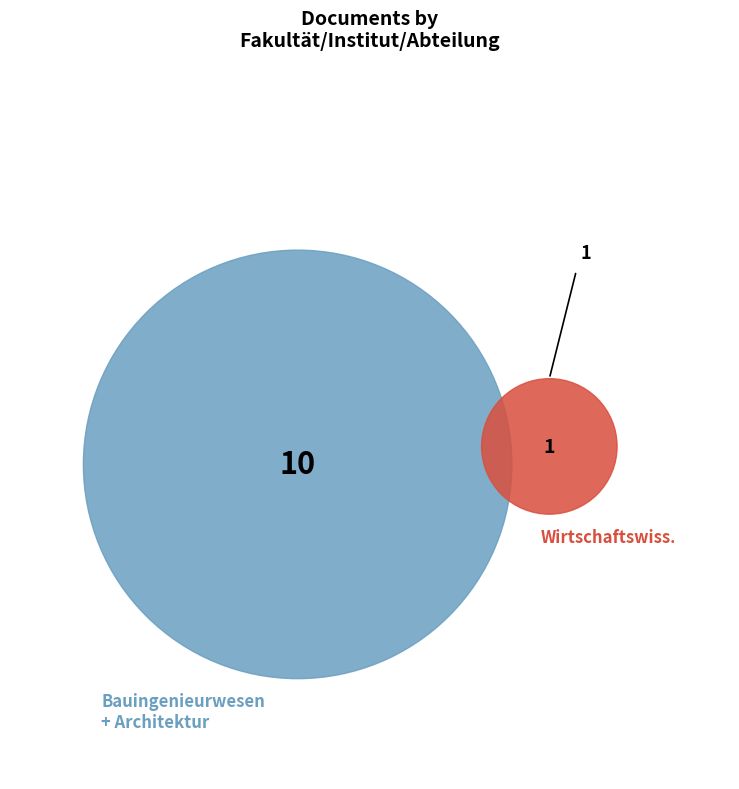

Which category has the smallest portion of the pie?

Fachbereich Wirtschaftswissenschaften